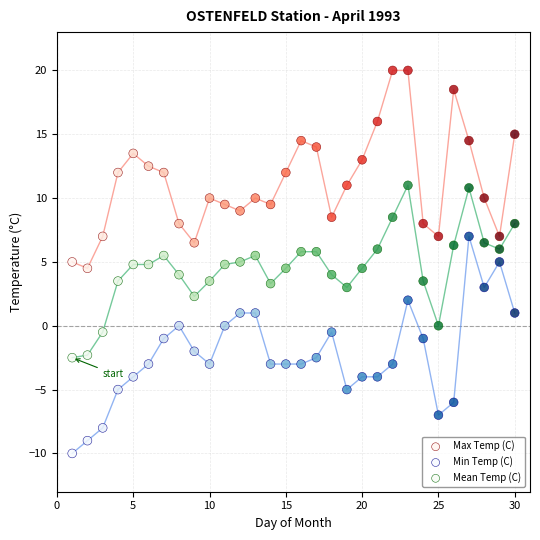

What are all the series names shown in the legend?

Max Temp (C), Min Temp (C), Mean Temp (C)